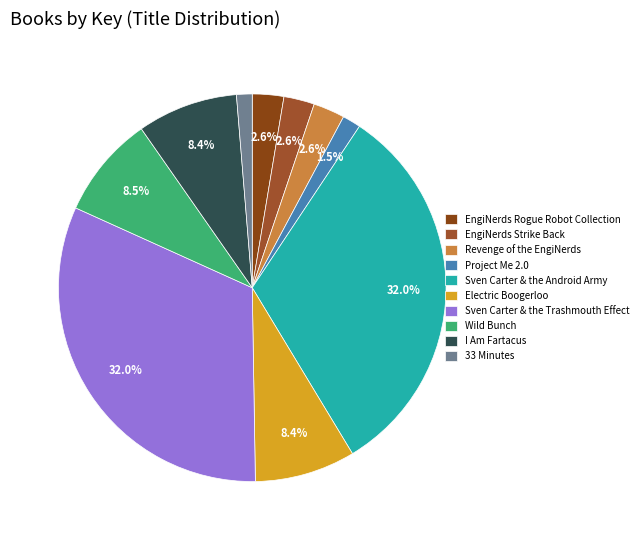

Do Project Me 2.0 and 33 Minutes together represent more than half of the pie?

No